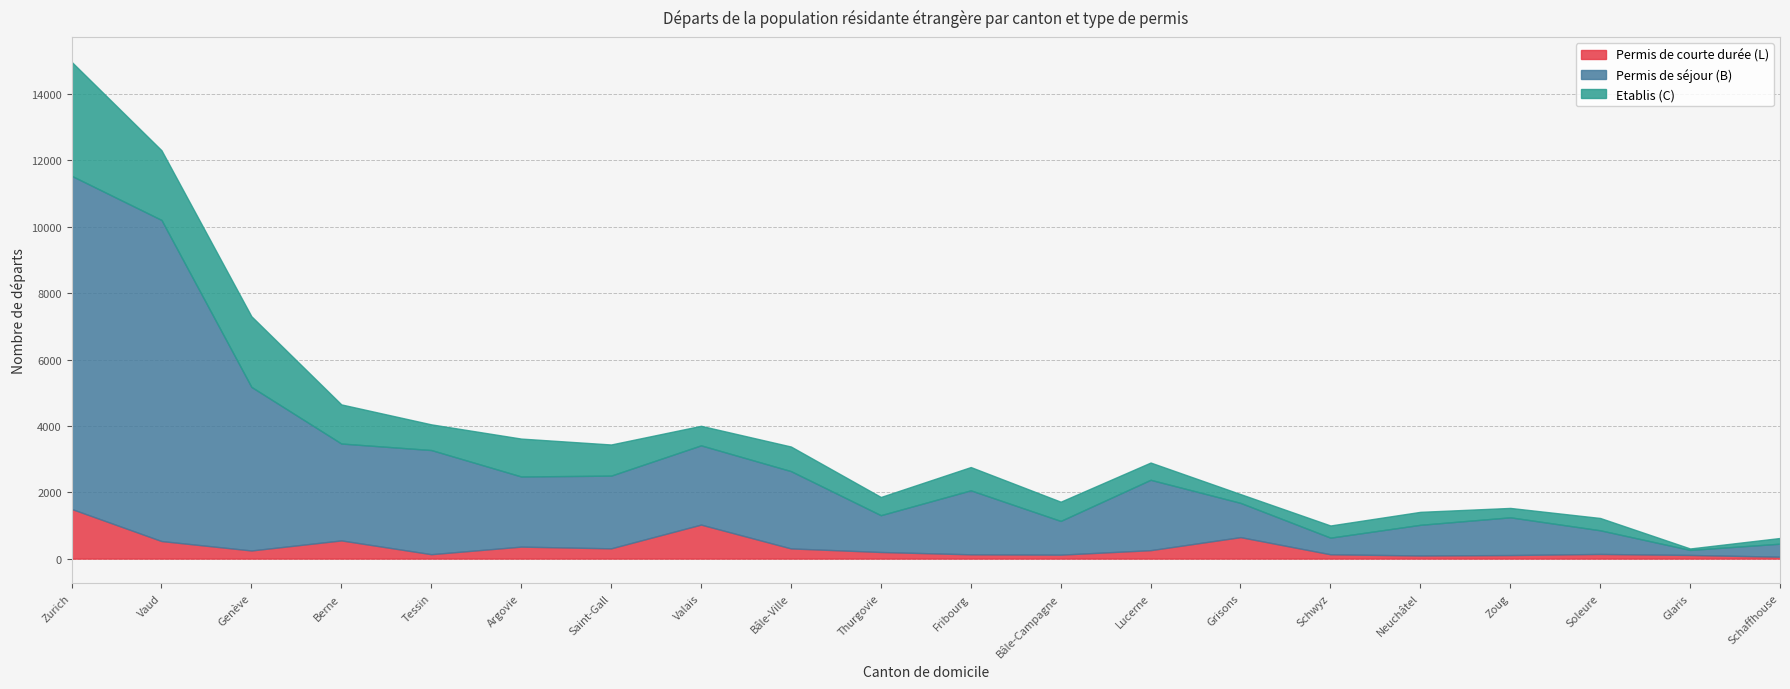

What is the difference between the maximum and minimum values in the Etablis (C) series?

3391